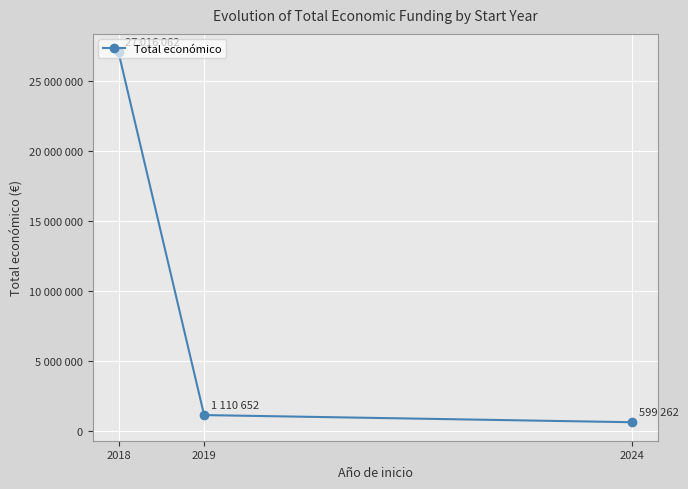

What is the smallest value displayed?

599262